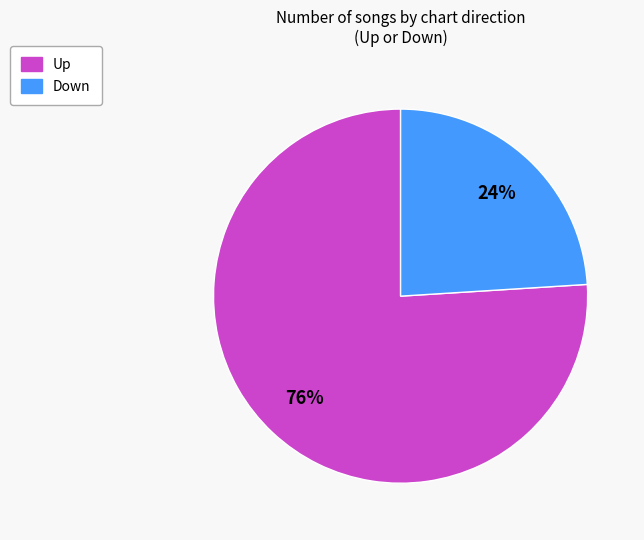

To the nearest percent, what is the average slice percentage?

50%